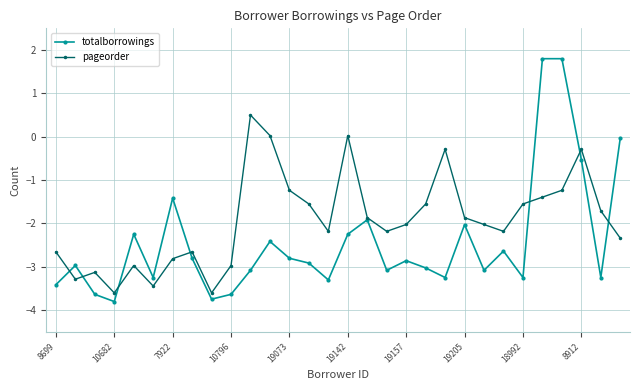

How many values in totalborrowings are above zero?

2